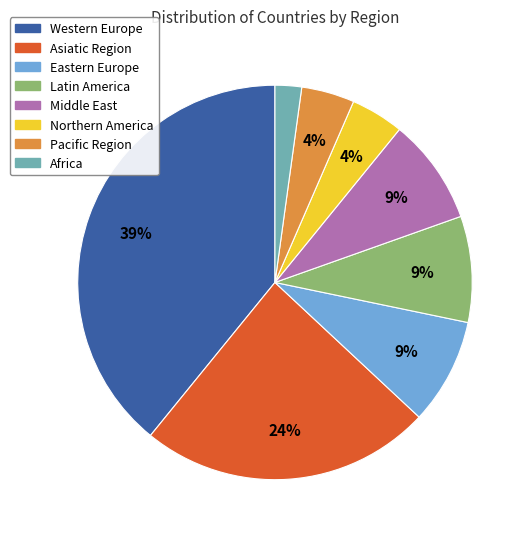

Which category has the biggest portion of the pie?

Western Europe